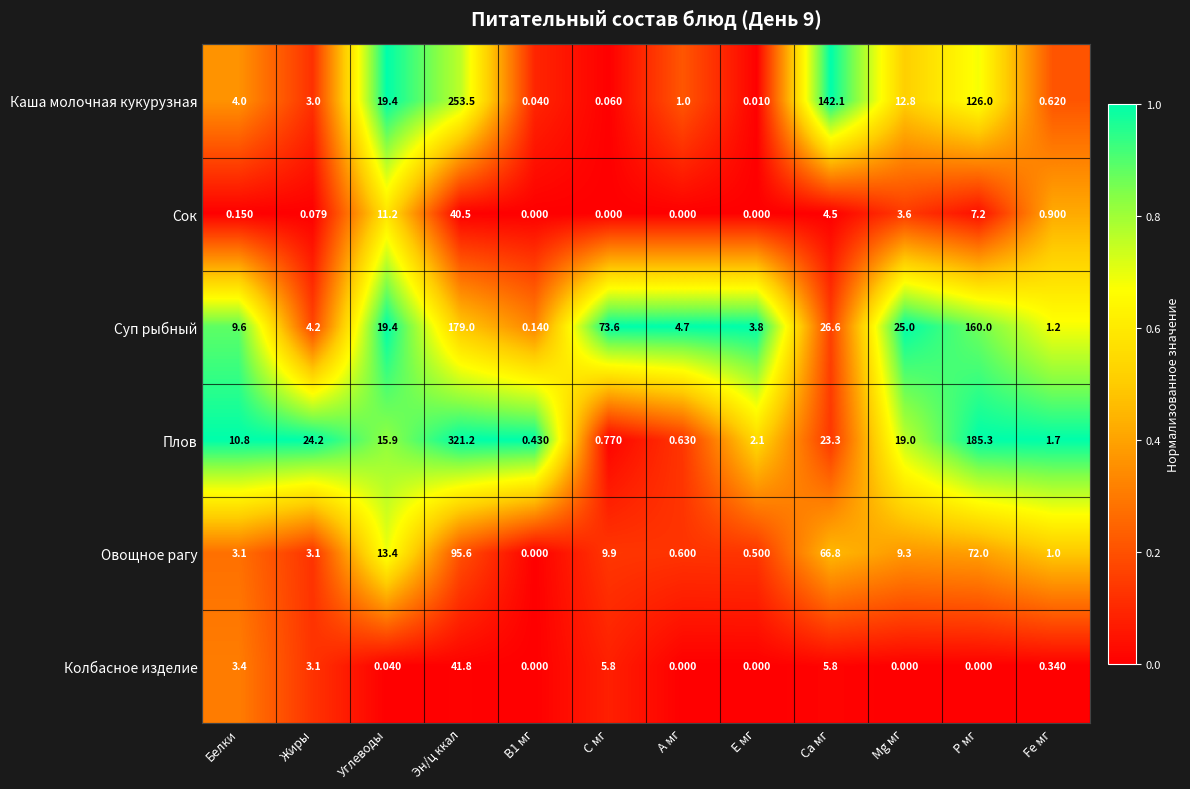

Which series has the largest range (max minus min)?

Плов